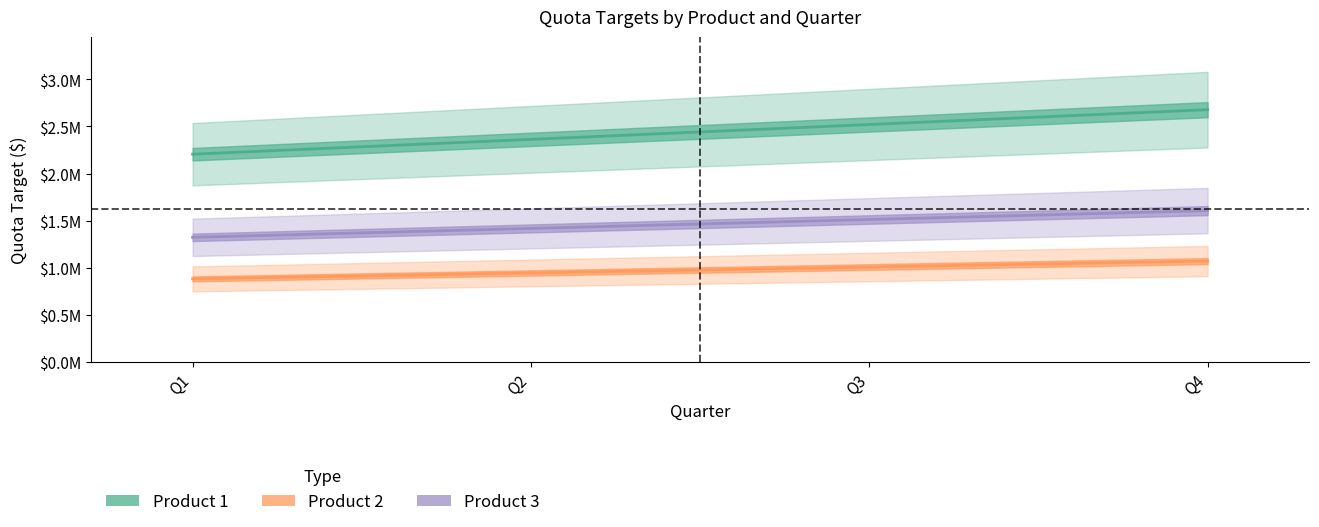

Which label corresponds to the smallest value in the chart?

Q1